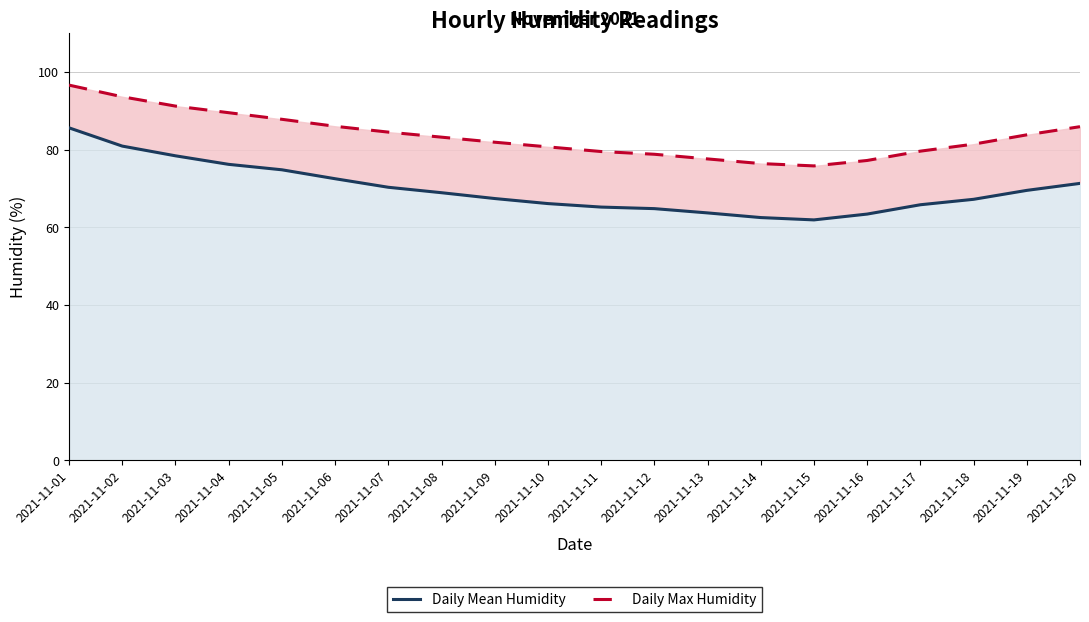

Which series has the largest total across all categories?

Daily Max Humidity